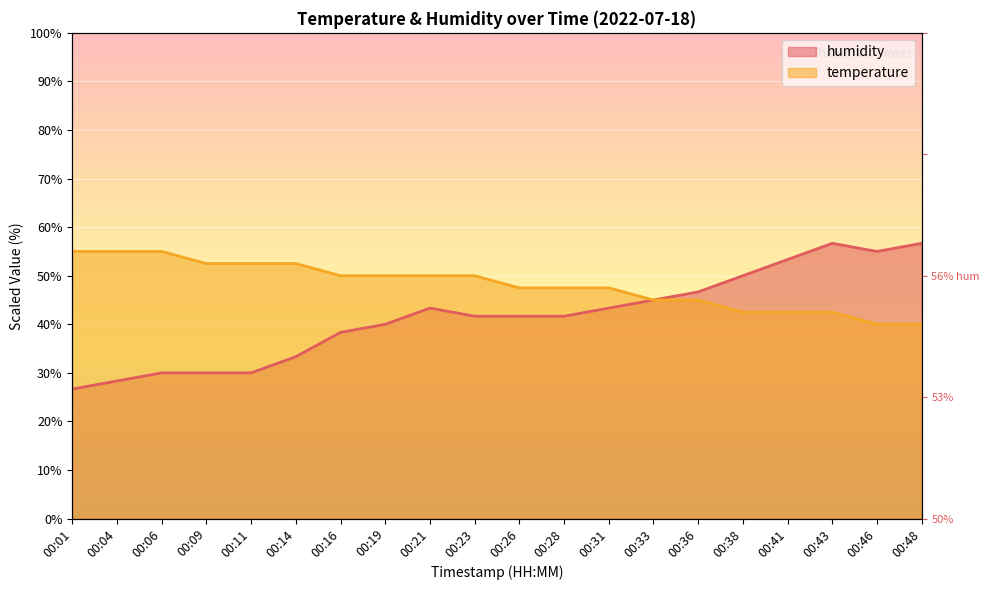

At which label is humidity closest to 41?

00:23